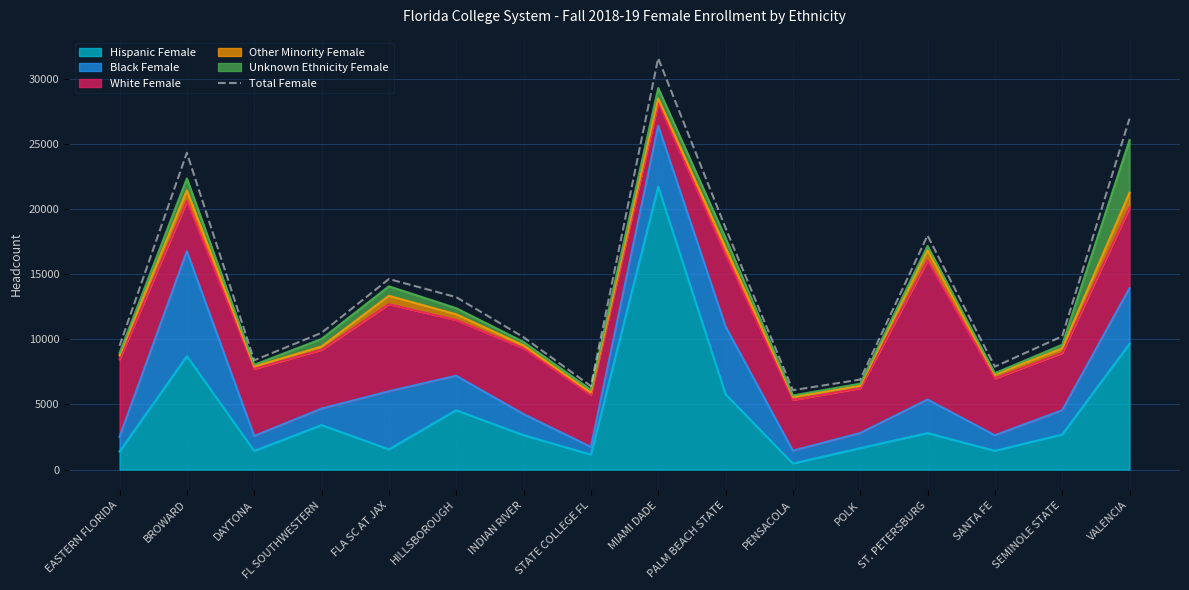

Reading left to right, list all the values displayed in this chart.

EASTERN FLORIDA=9491	BROWARD=24305	DAYTONA=8382	FL SOUTHWESTERN=10489	FLA SC AT JAX=14619	HILLSBOROUGH=13229	INDIAN RIVER=10155	STATE COLLEGE FL=6404	MIAMI DADE=31563	PALM BEACH STATE=18550	PENSACOLA=6088	POLK=6905	ST. PETERSBURG=17960	SANTA FE=7893	SEMINOLE STATE=10226	VALENCIA=26926